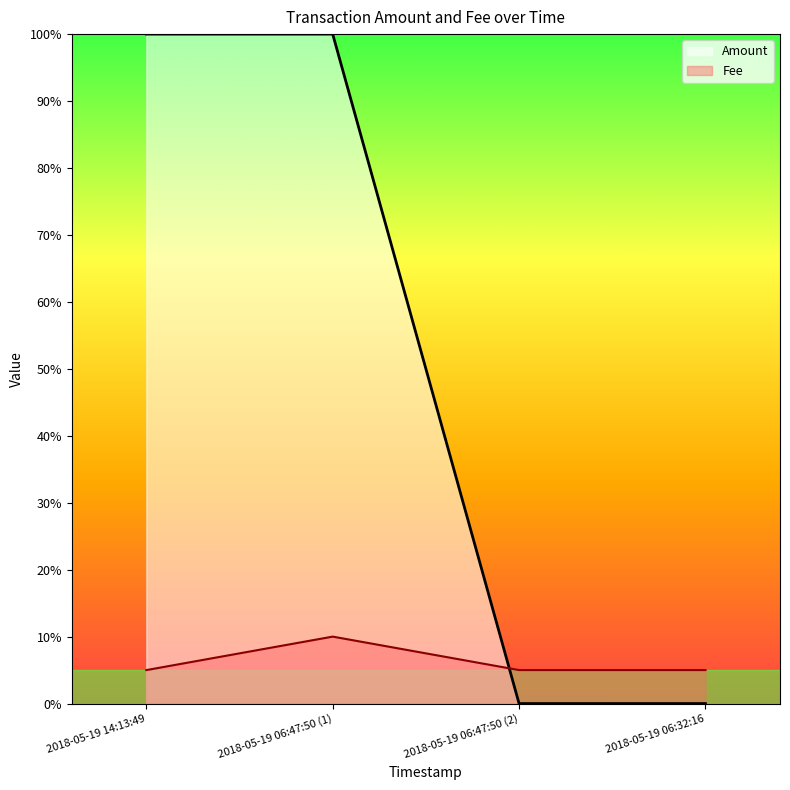

What are all the series names shown in the legend?

Amount, Fee